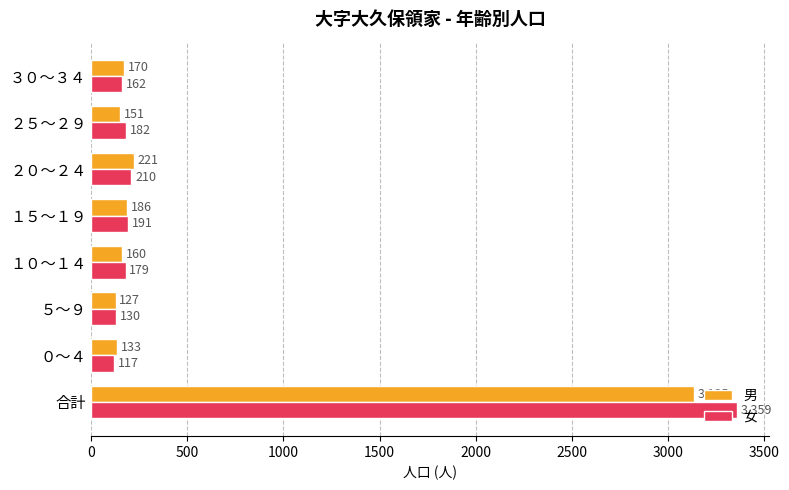

Rank the categories by 女 value from lowest to highest.

０～４, ５～９, ３０～３４, １０～１４, ２５～２９, １５～１９, ２０～２４, 合計